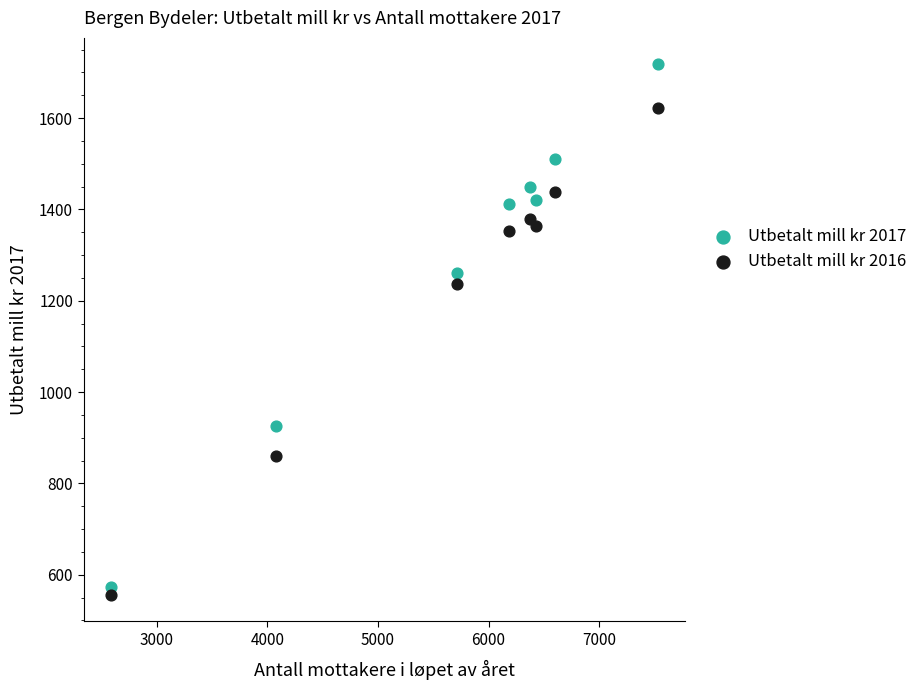

What are all the series names shown in the legend?

Utbetalt mill kr 2017, Utbetalt mill kr 2016